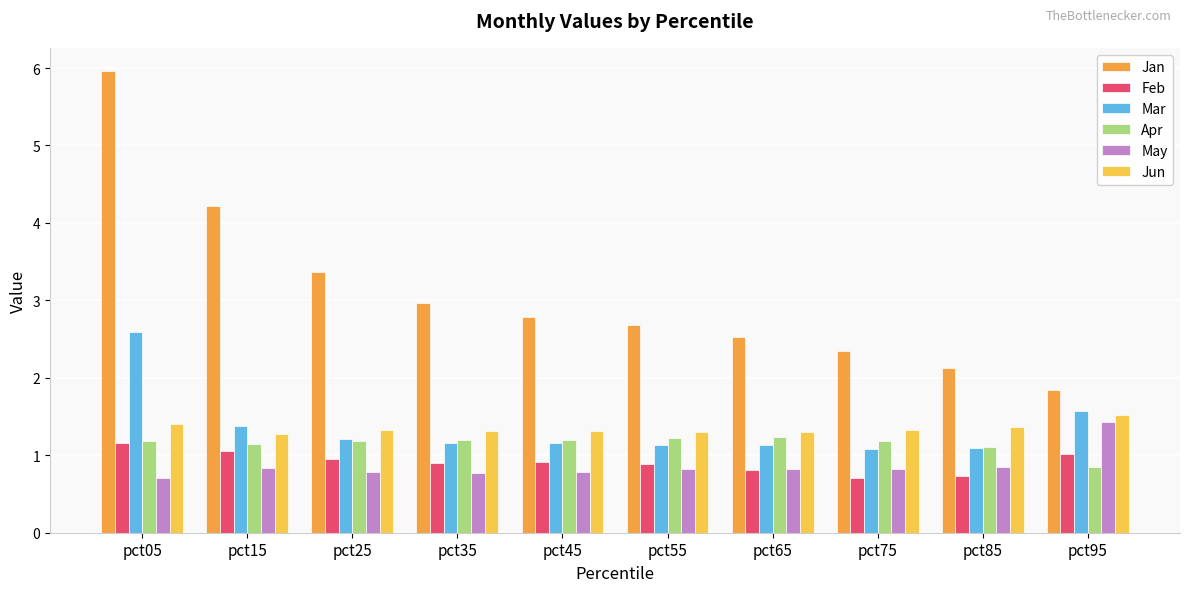

The Apr series shows 1.2 at pct55. True or false?

True